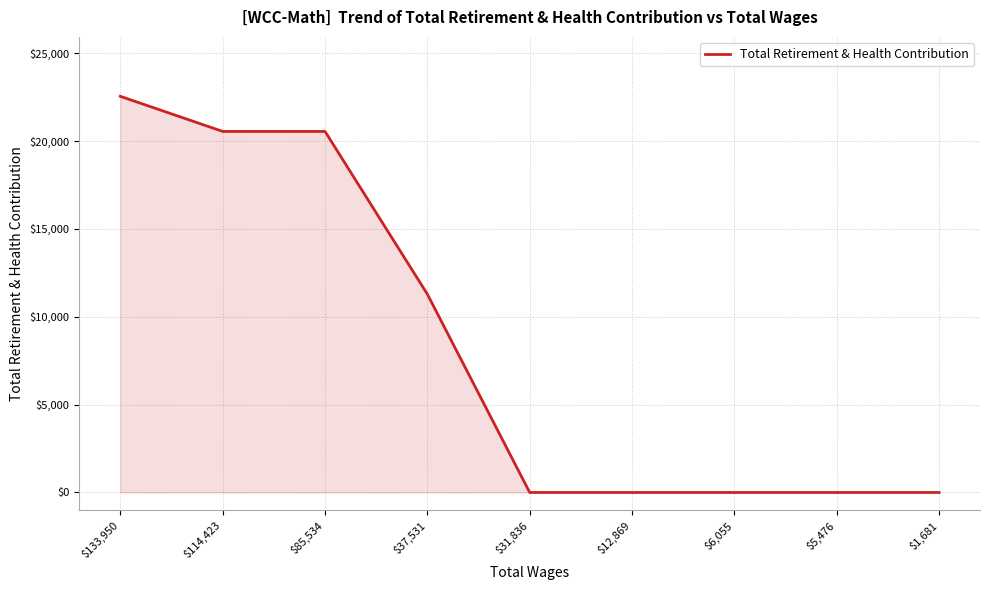

What is the maximum value shown in the chart?

22541